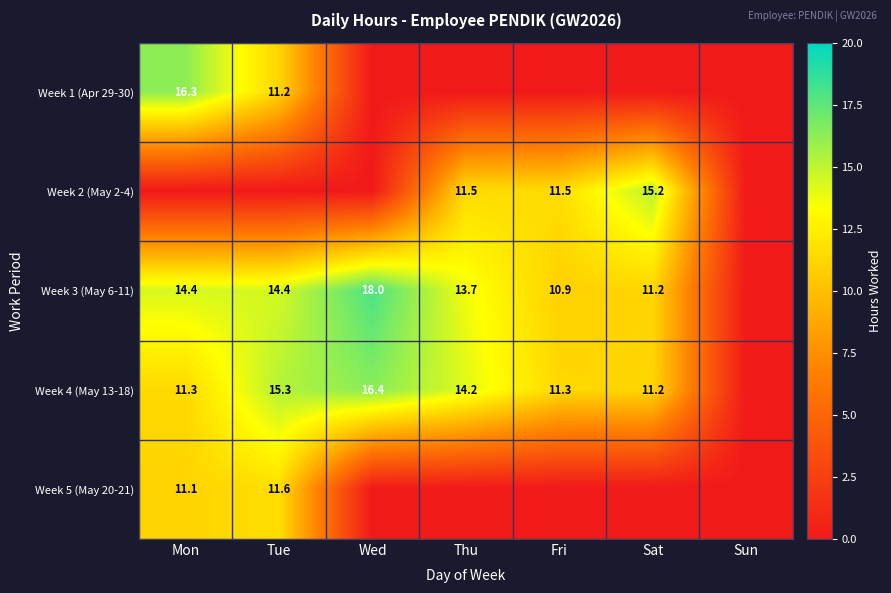

The value of Week 4 (May 13-18) at Tue is 25.4. True or false?

False